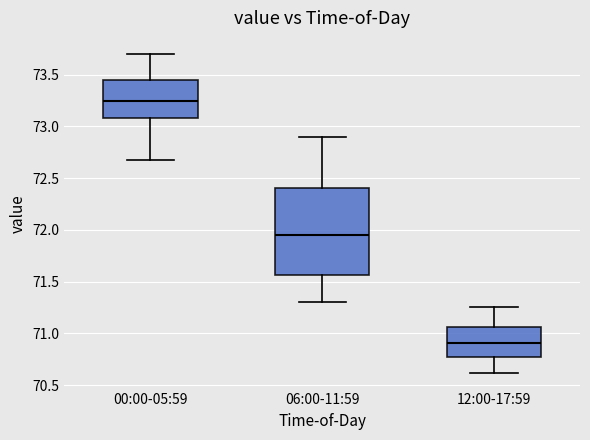

Which box's median line is the lowest?

12:00-17:59